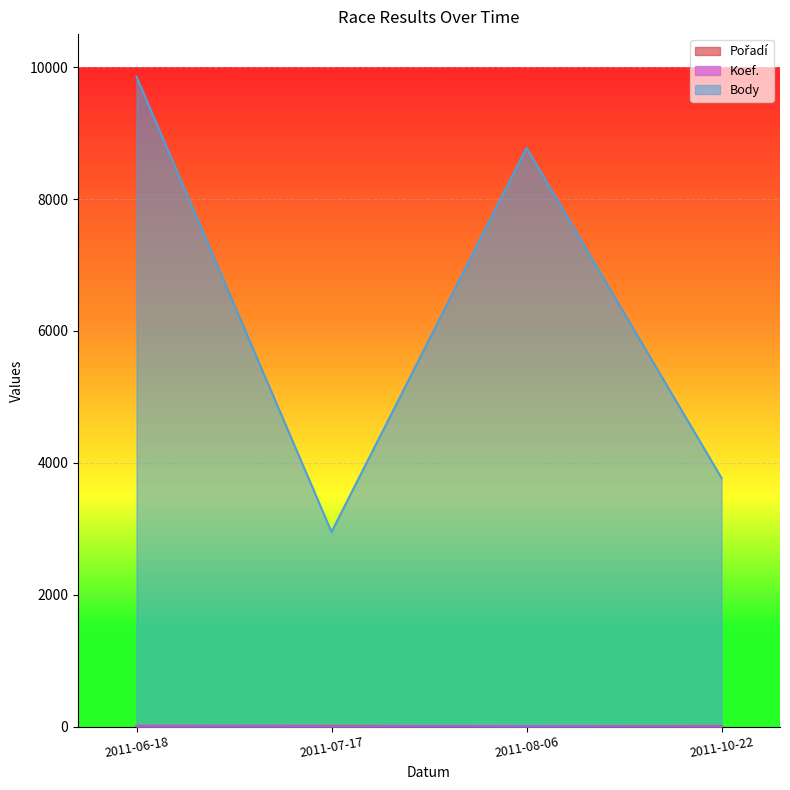

Is the value of Koef. at 2011-07-17 greater than the value of Body at 2011-06-18?

No